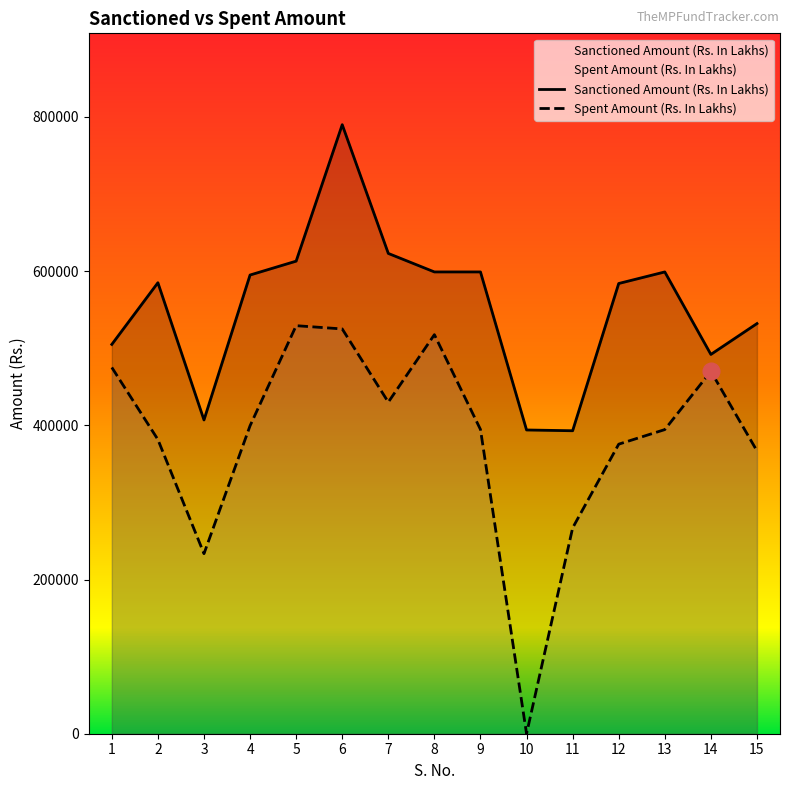

What is the value of the Sanctioned Amount (Rs. In Lakhs) point at the 1st from the left?

505000